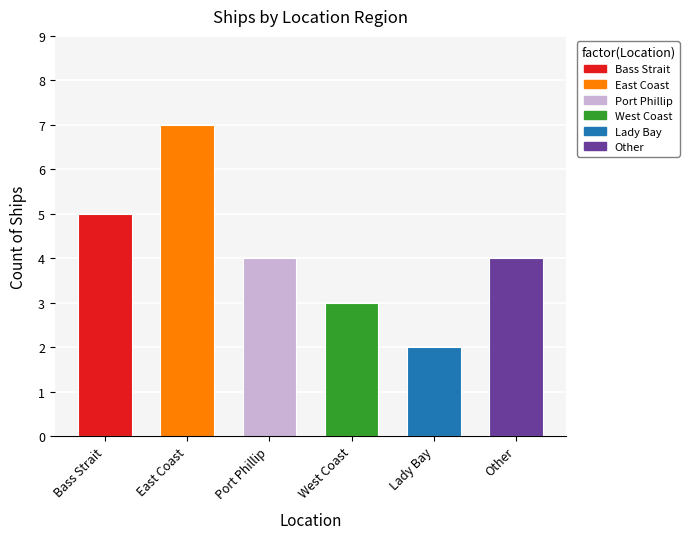

What is the difference between the second highest and minimum values?

3